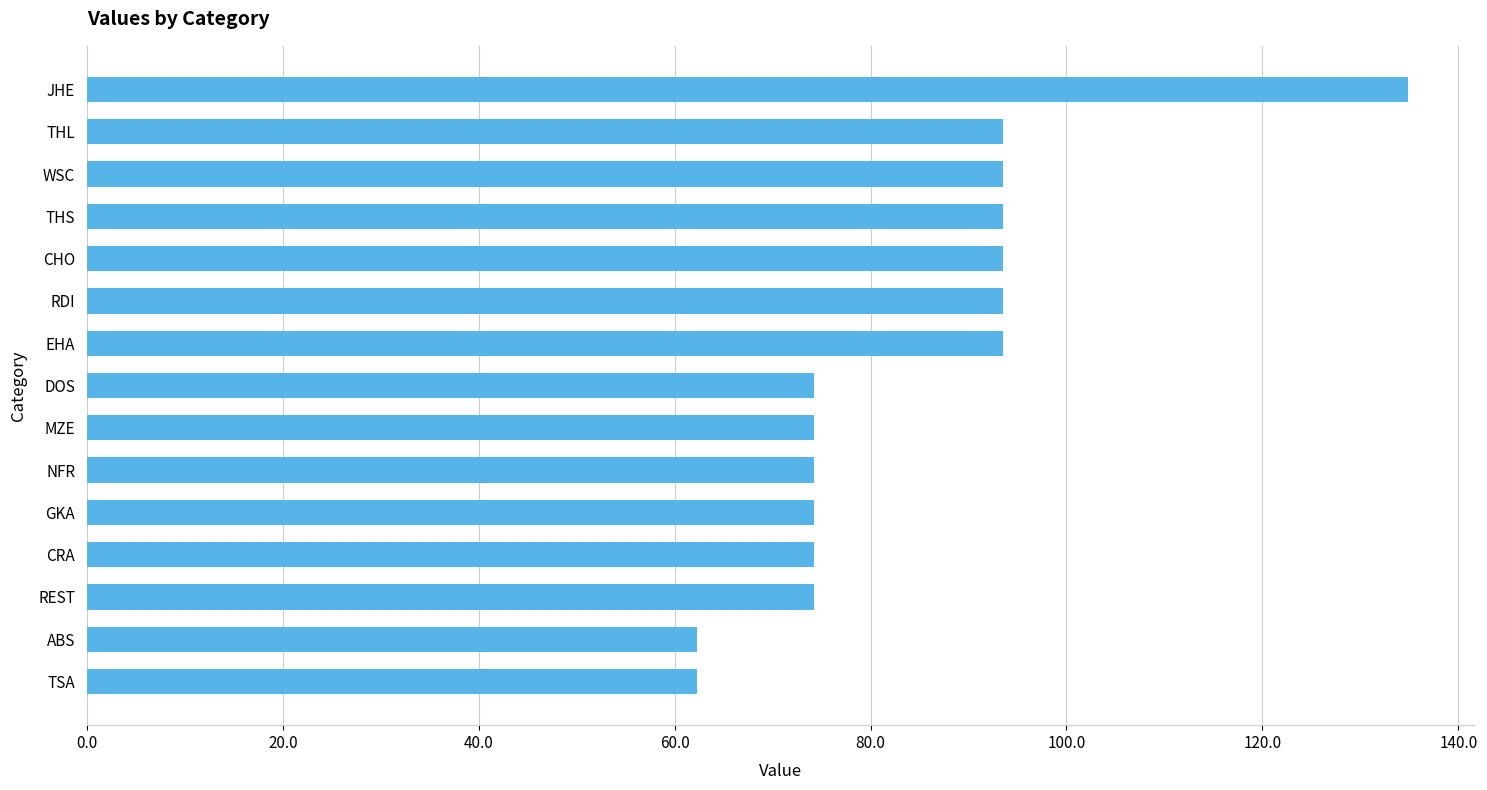

Count the number of categories in the chart.

15